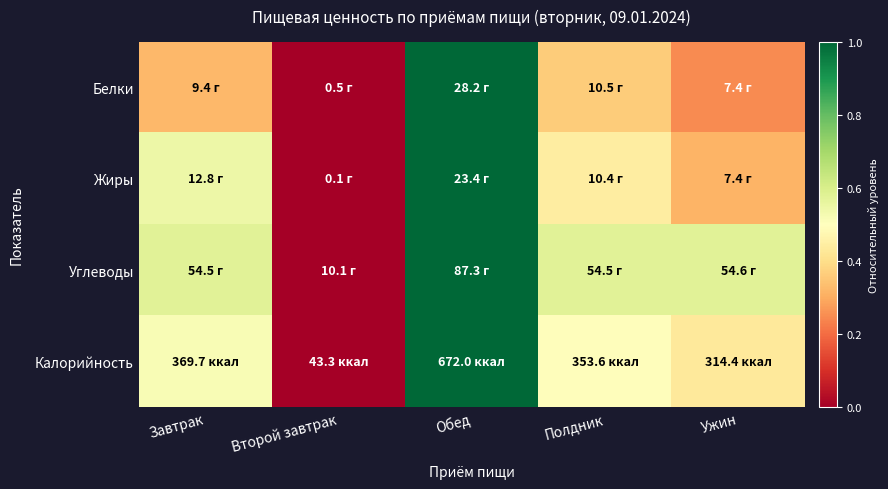

Rank the series by their average value, from highest to lowest.

Углеводы, Калорийность, Жиры, Белки